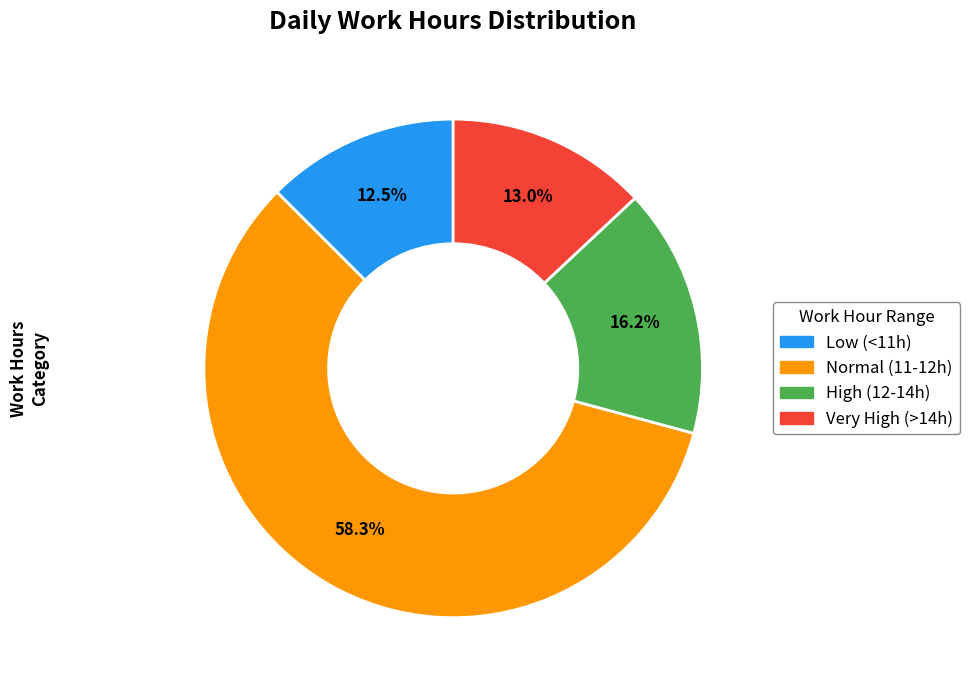

Is there any slice that represents more than half of the pie?

Yes